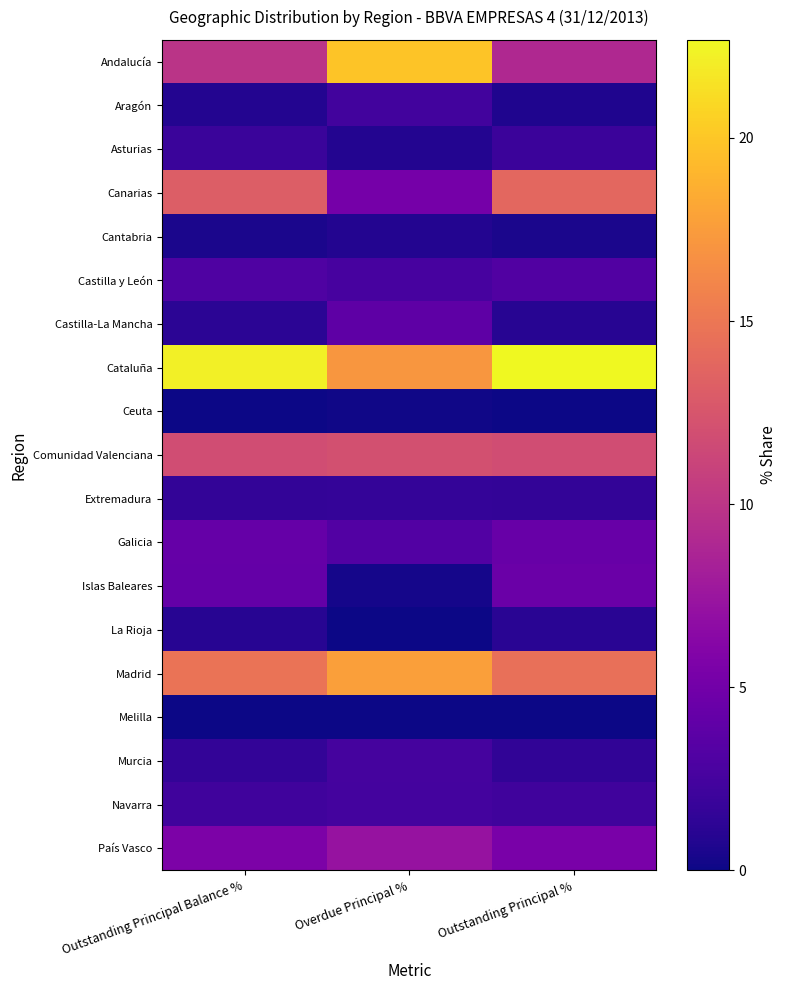

Which label corresponds to the largest value in the chart?

Outstanding Principal %